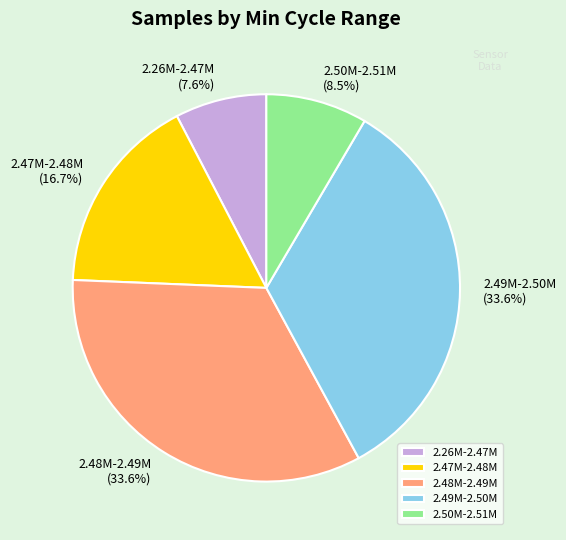

Does 2.26M-2.47M represent more than half of the total?

No